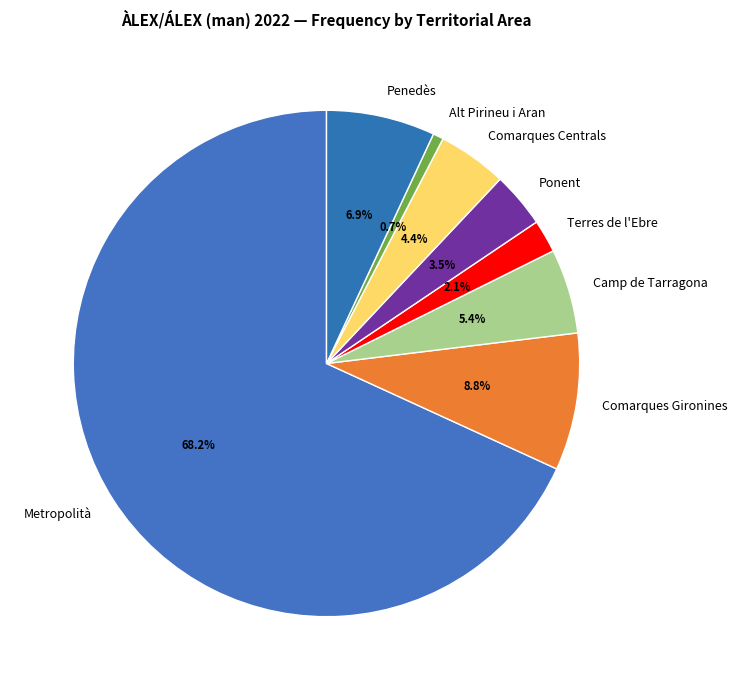

What portion of the pie excludes Metropolità?

31.8%